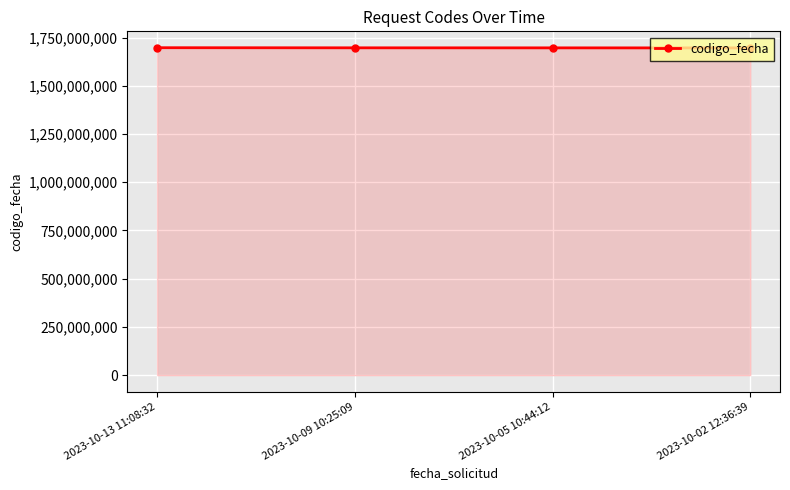

What is the greatest value displayed?

1697442839